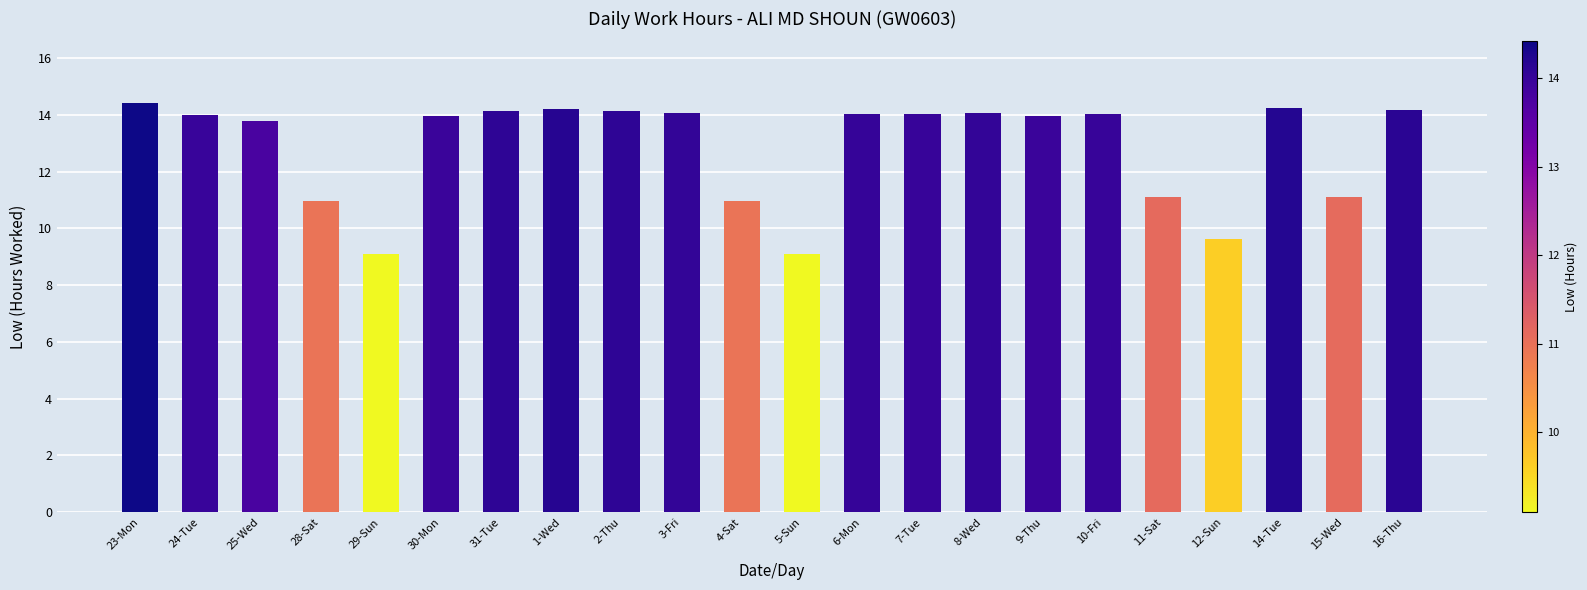

Which has a higher value, 7-Tue or 1-Wed?

1-Wed